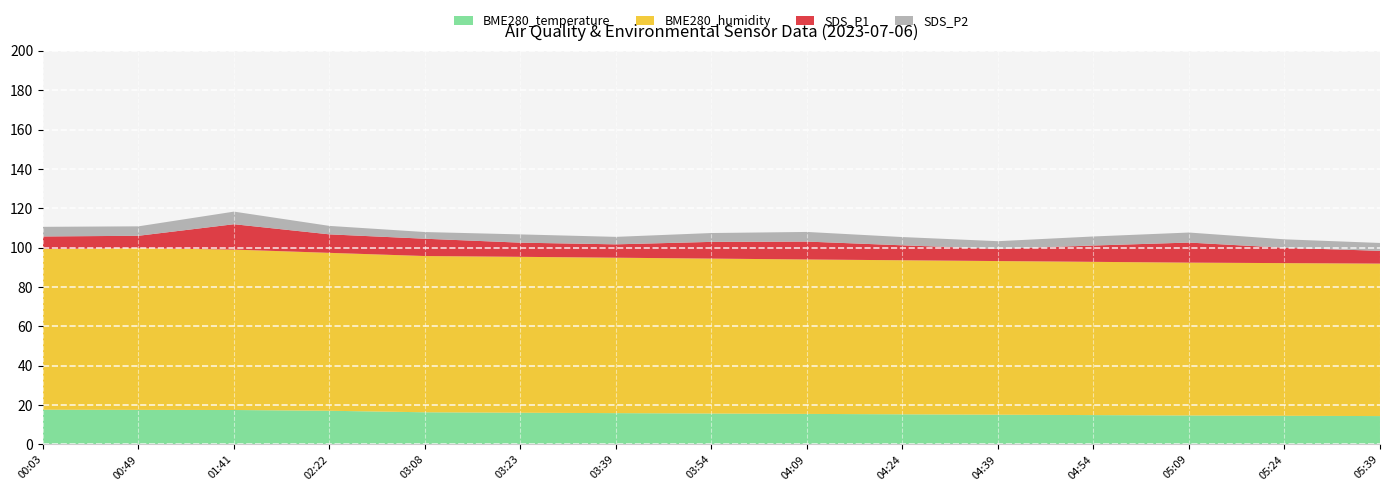

What is the highest value of the BME280_temperature series?

17.6